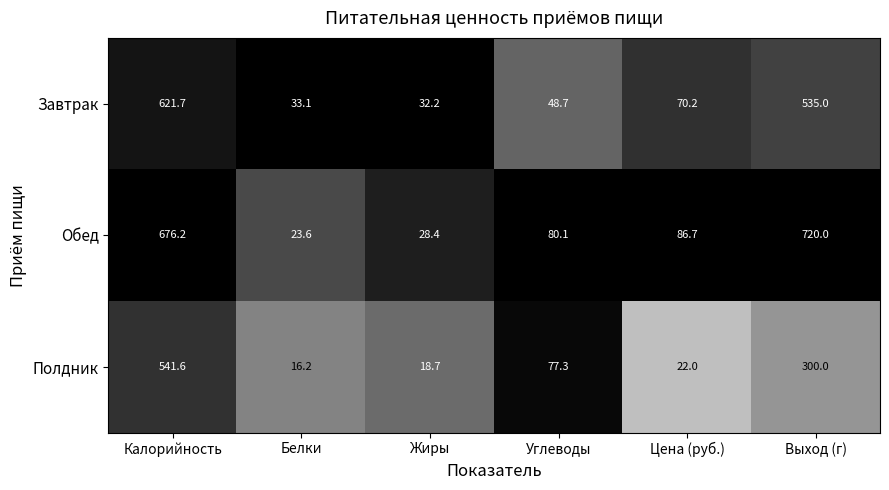

At which label does Полдник reach its peak?

Калорийность